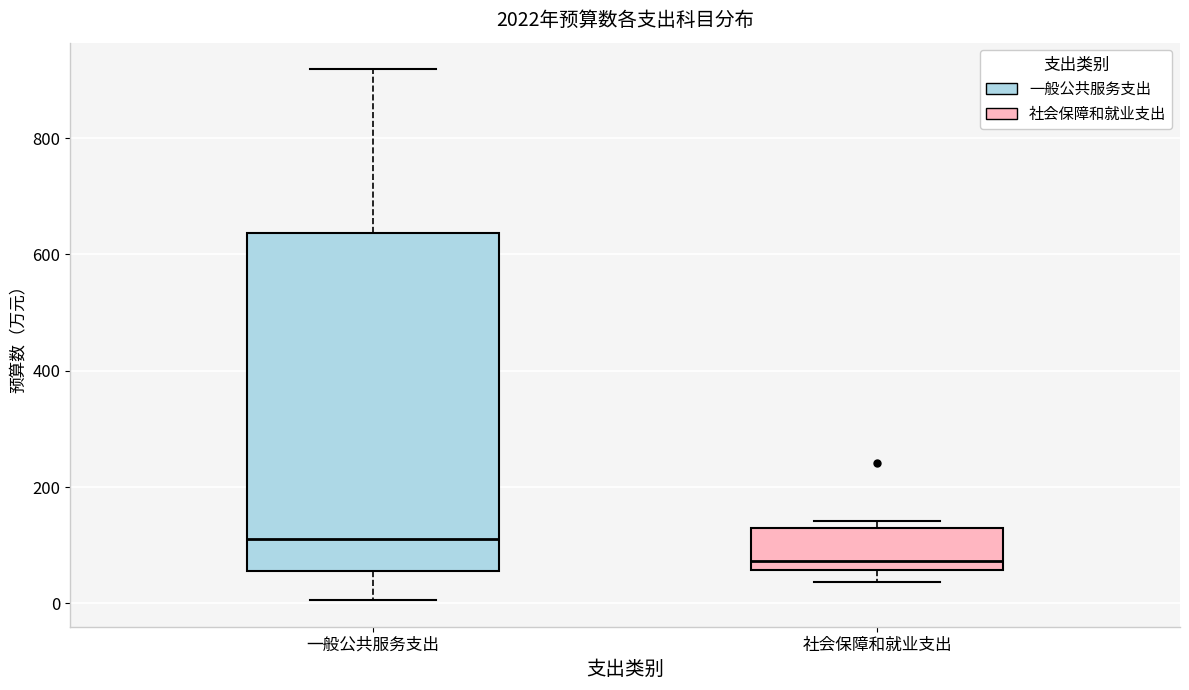

Reading left to right, transcribe this box plot: for each box, give where its median line is, the range the box spans, and where its two whiskers end, as read against the y-axis. The values are not printed on the chart, so give them approximately, as read against the axis.

一般公共服务支出: median 120, box 60 to 640, whiskers 0 to 920
社会保障和就业支出: median 80, box 60 to 120, whiskers 40 to 140